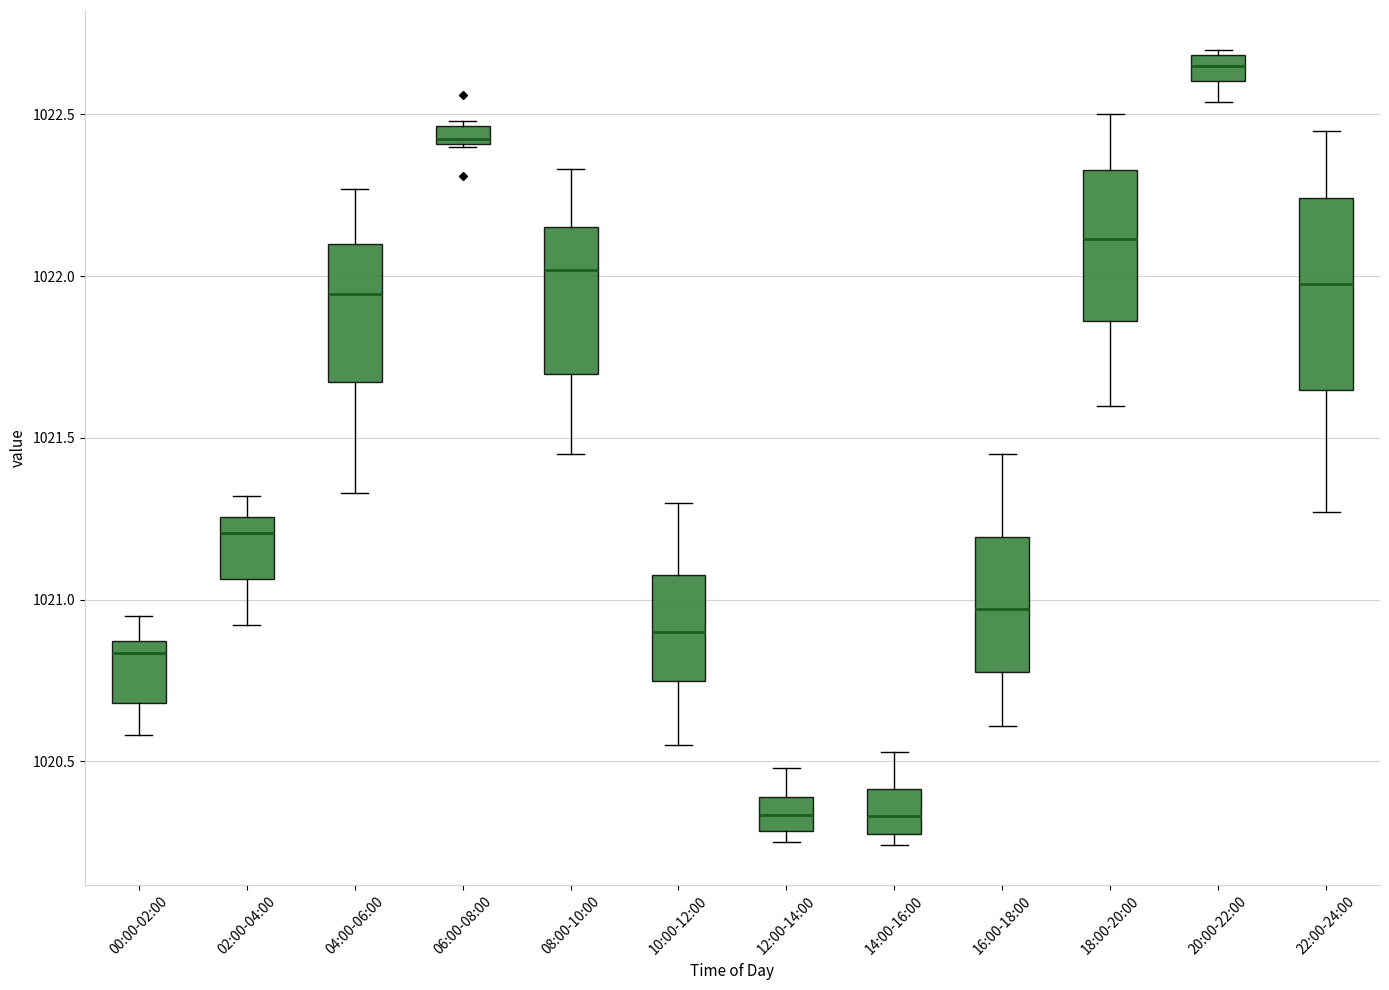

Where is the upper edge of the box for 10:00-12:00 on the y-axis? The values are not printed on the chart, so give them approximately, as read against the axis.

1021.10